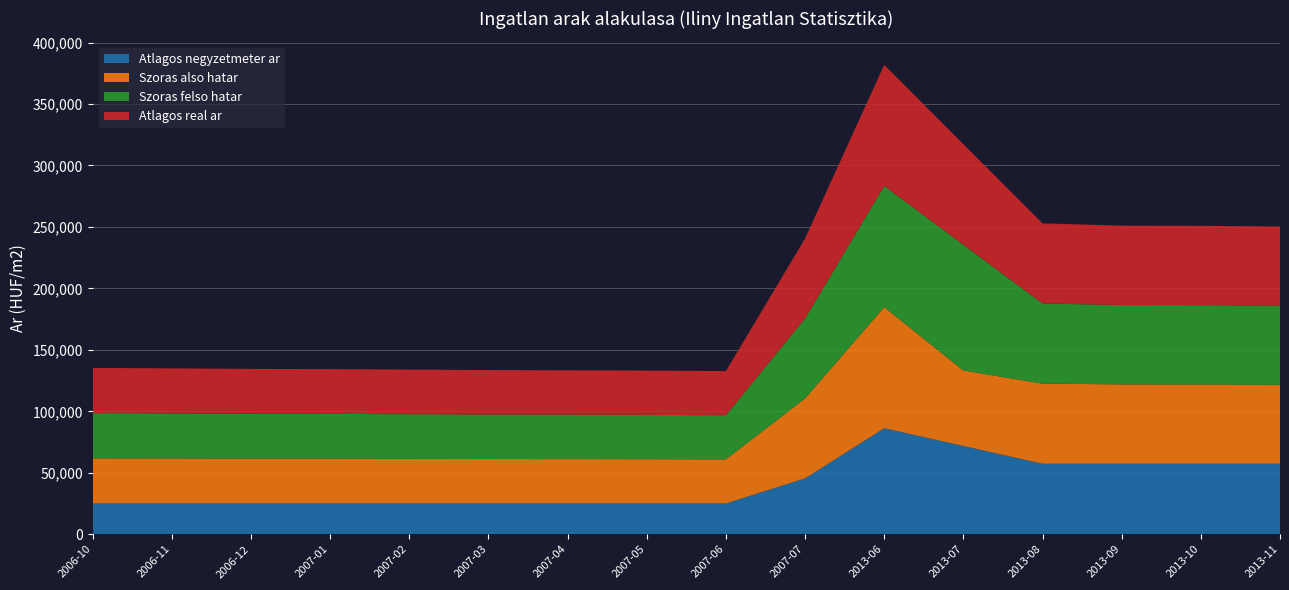

Reading left to right, transcribe all the data shown in this chart.

Atlagos negyzetmeter ar: 2006-10=25000	2006-11=25000	2006-12=25000	2007-01=25000	2007-02=25000	2007-03=25000	2007-04=25000	2007-05=25000	2007-06=25000	2007-07=45417	2013-06=86250	2013-07=71787	2013-08=57324	2013-09=57324	2013-10=57324	2013-11=57324
Szoras also hatar: 2006-10=36765	2006-11=36643	2006-12=36498	2007-01=36438	2007-02=36318	2007-03=36187	2007-04=36117	2007-05=36046	2007-06=35906	2007-07=65060	2013-06=98543	2013-07=61417	2013-08=65191	2013-09=64577	2013-10=64528	2013-11=64331
Szoras felso hatar: 2006-10=36765	2006-11=36643	2006-12=36498	2007-01=36438	2007-02=36318	2007-03=36187	2007-04=36117	2007-05=36046	2007-06=35906	2007-07=65060	2013-06=98543	2013-07=102323	2013-08=65191	2013-09=64577	2013-10=64528	2013-11=64331
Atlagos real ar: 2006-10=36765	2006-11=36643	2006-12=36498	2007-01=36438	2007-02=36318	2007-03=36187	2007-04=36117	2007-05=36046	2007-06=35906	2007-07=65060	2013-06=98543	2013-07=81870	2013-08=65191	2013-09=64577	2013-10=64528	2013-11=64331